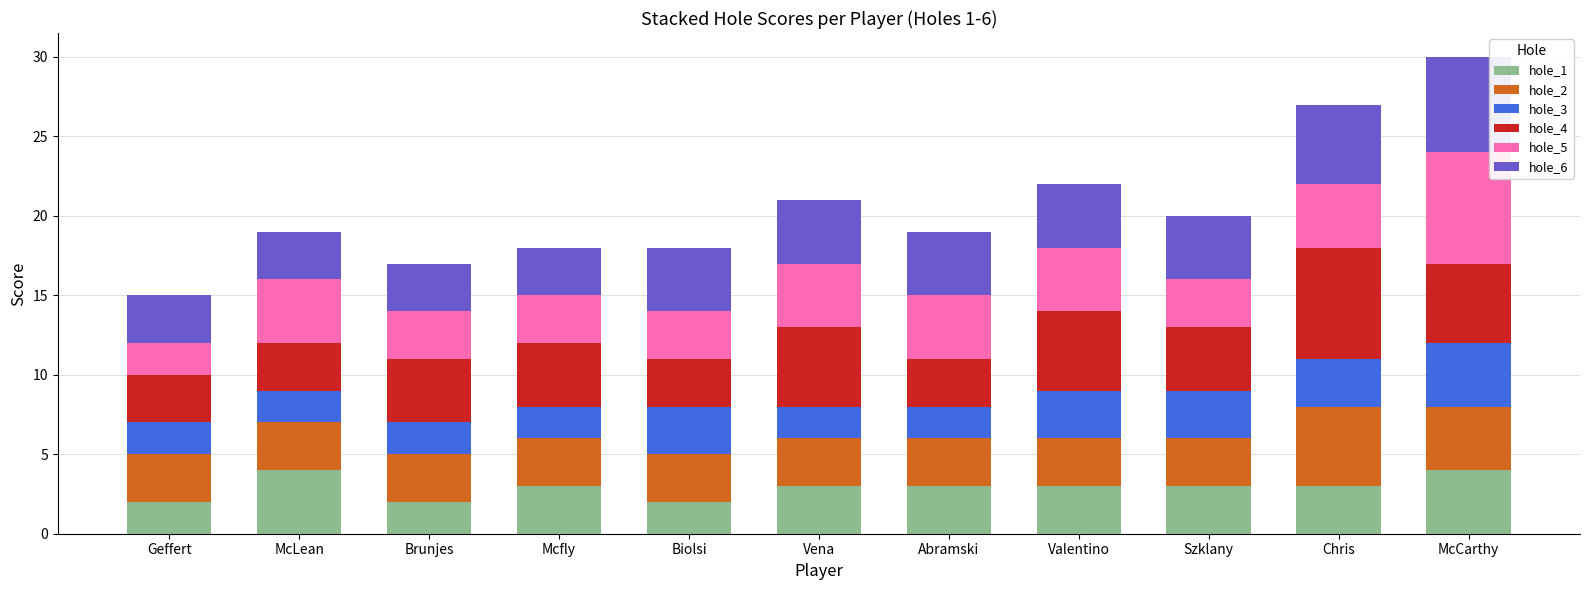

What is the highest value of the hole_1 series?

4